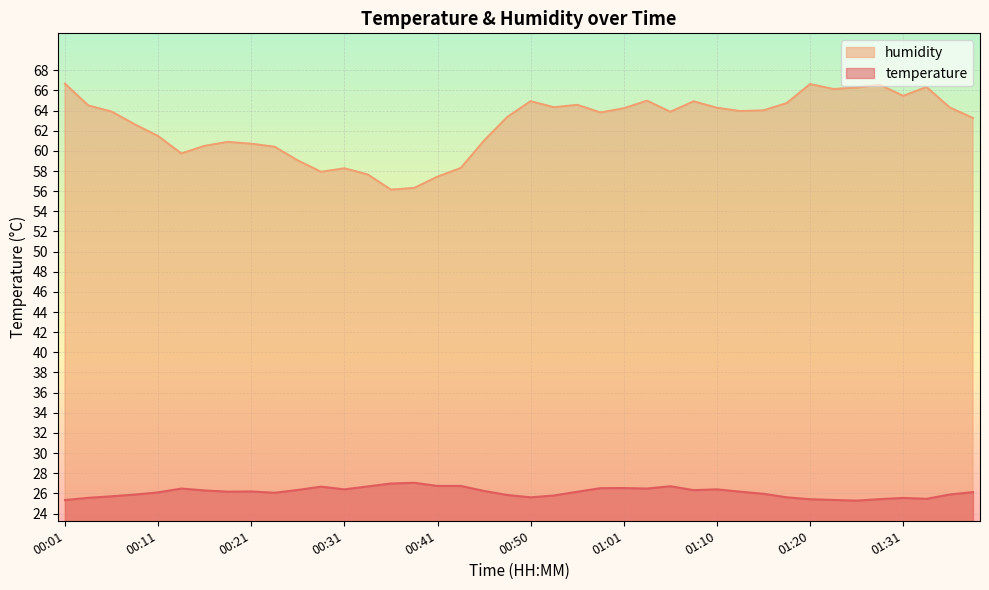

Rank the series by their average value, from highest to lowest.

humidity, temperature